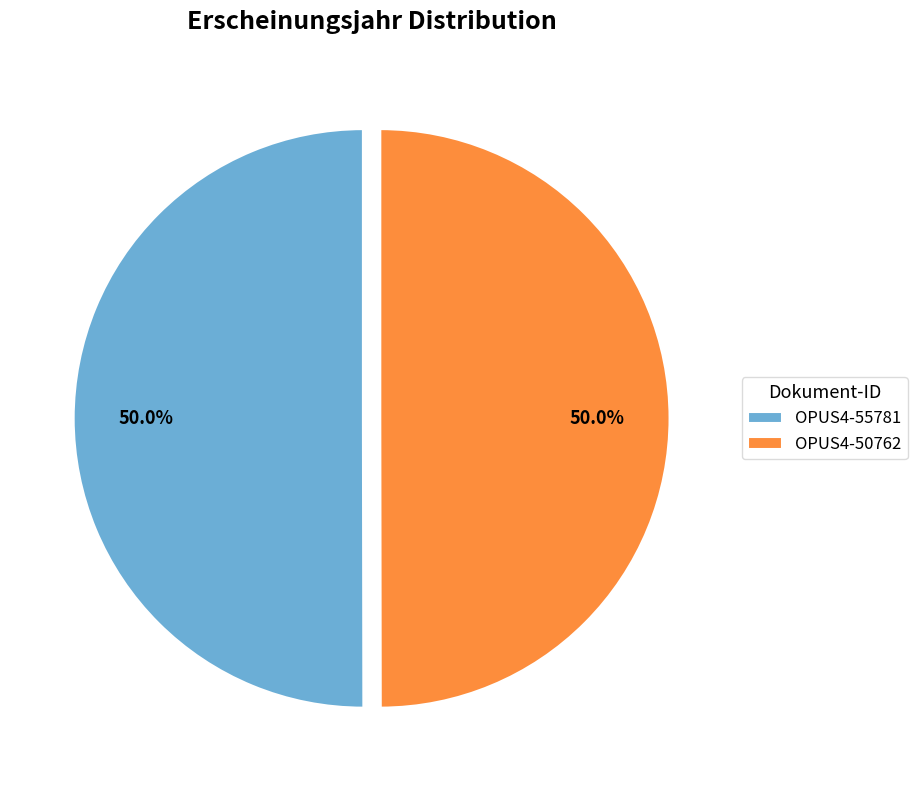

To the nearest percent, what portion does OPUS4-50762 represent?

50%